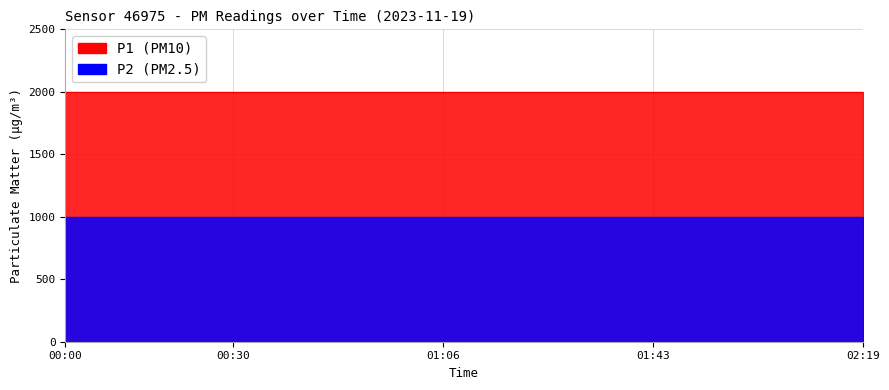

At which label is P2 closest to 999?

00:00